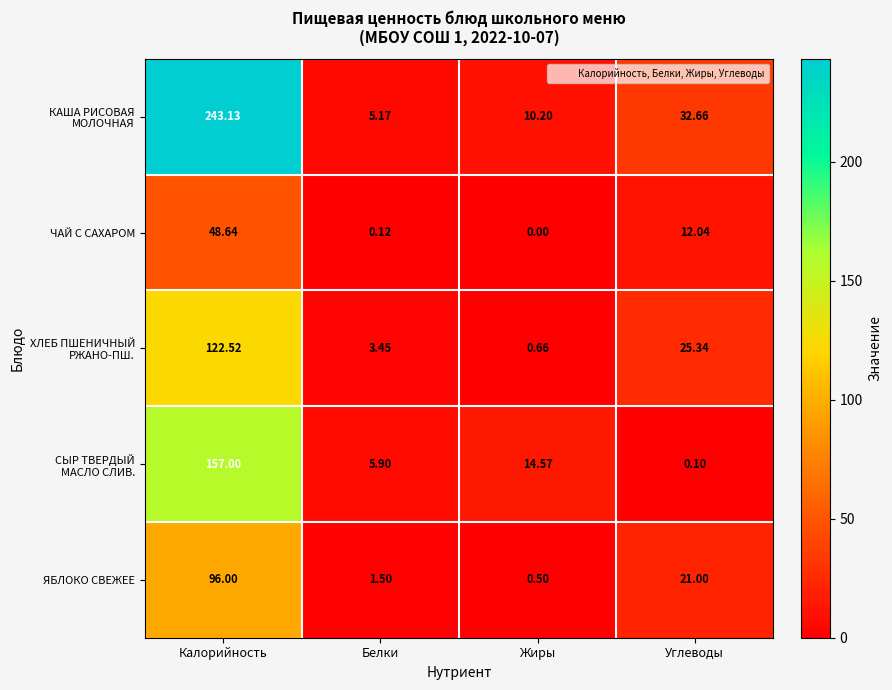

Which label corresponds to the largest value in the chart?

Калорийность